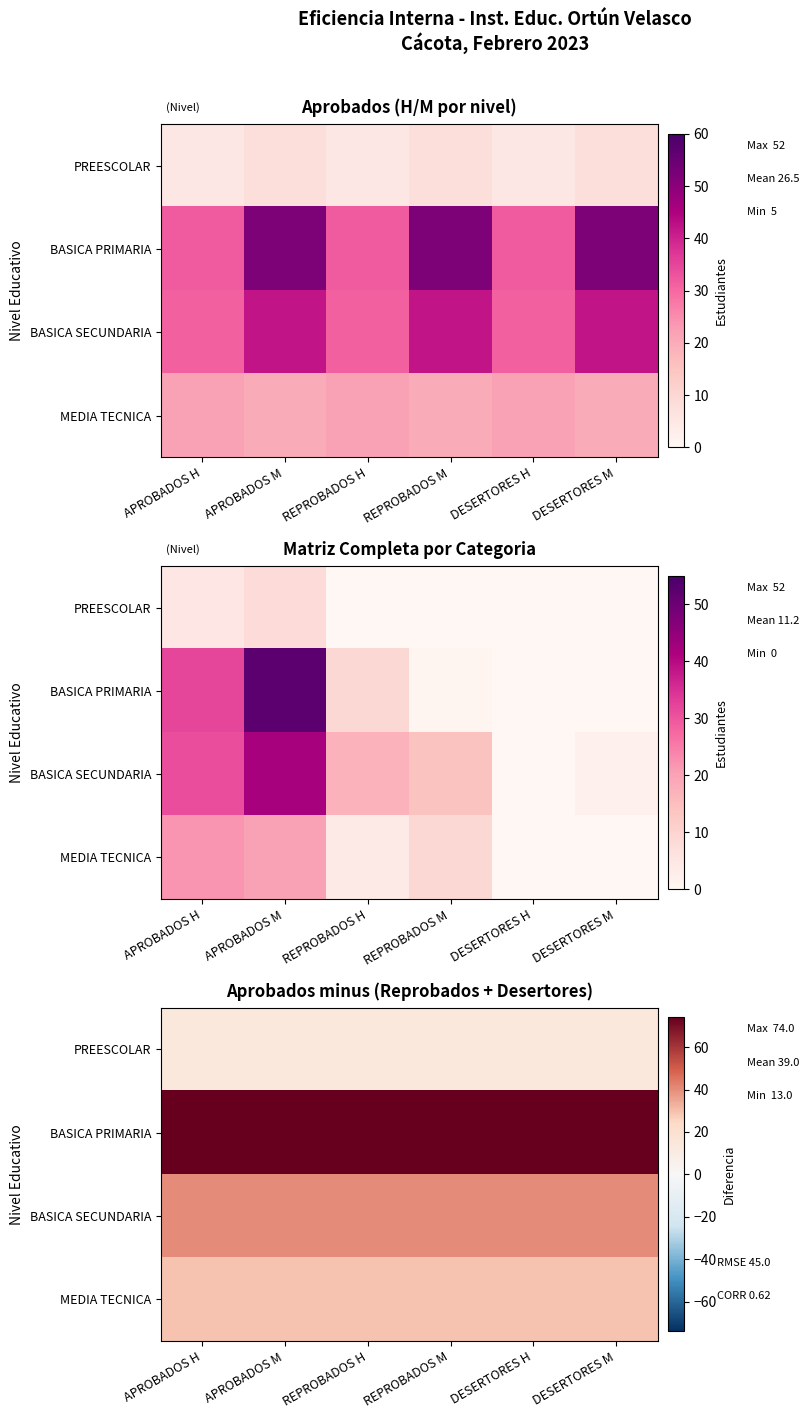

Where is MEDIA TECNICA nearest to the value 29?

APROBADOS H